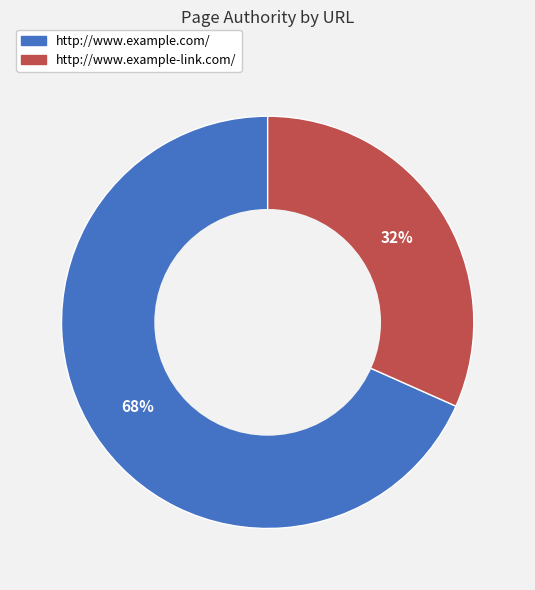

Which category has the smallest portion of the pie?

http://www.example-link.com/